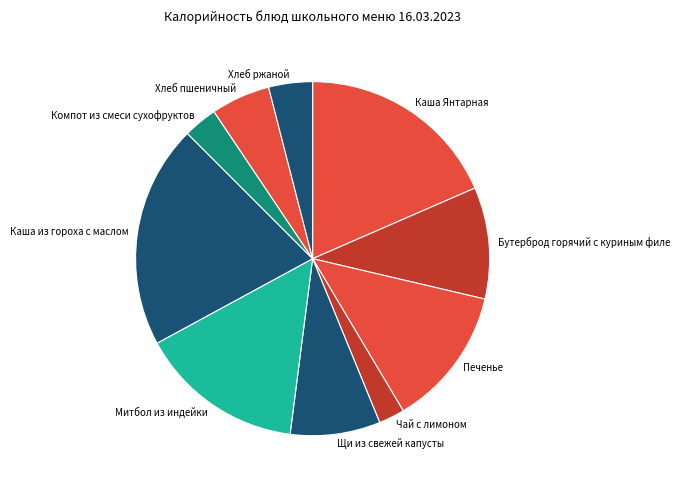

Is the sum of Щи из свежей капусты and Каша из гороха с маслом greater than half?

No